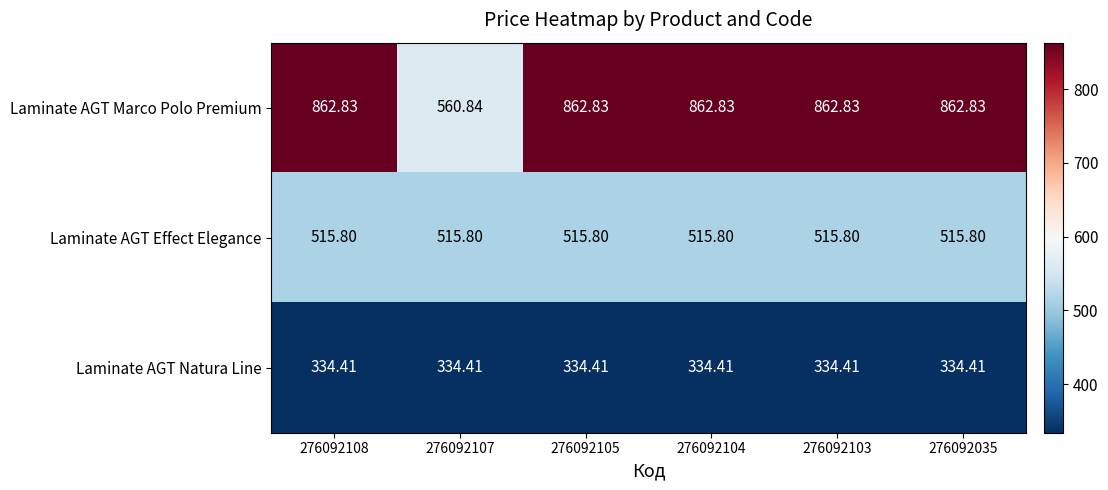

List the series in order of their overall mean, lowest first.

Laminate AGT Natura Line, Laminate AGT Effect Elegance, Laminate AGT Marco Polo Premium